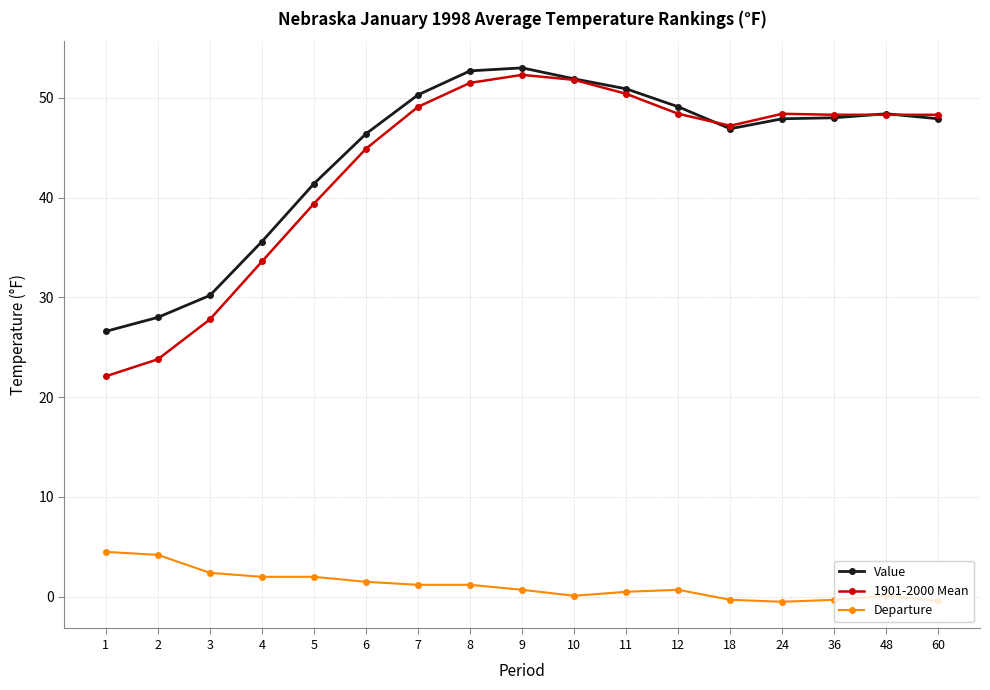

The Value series shows 63.1 at 5. True or false?

False